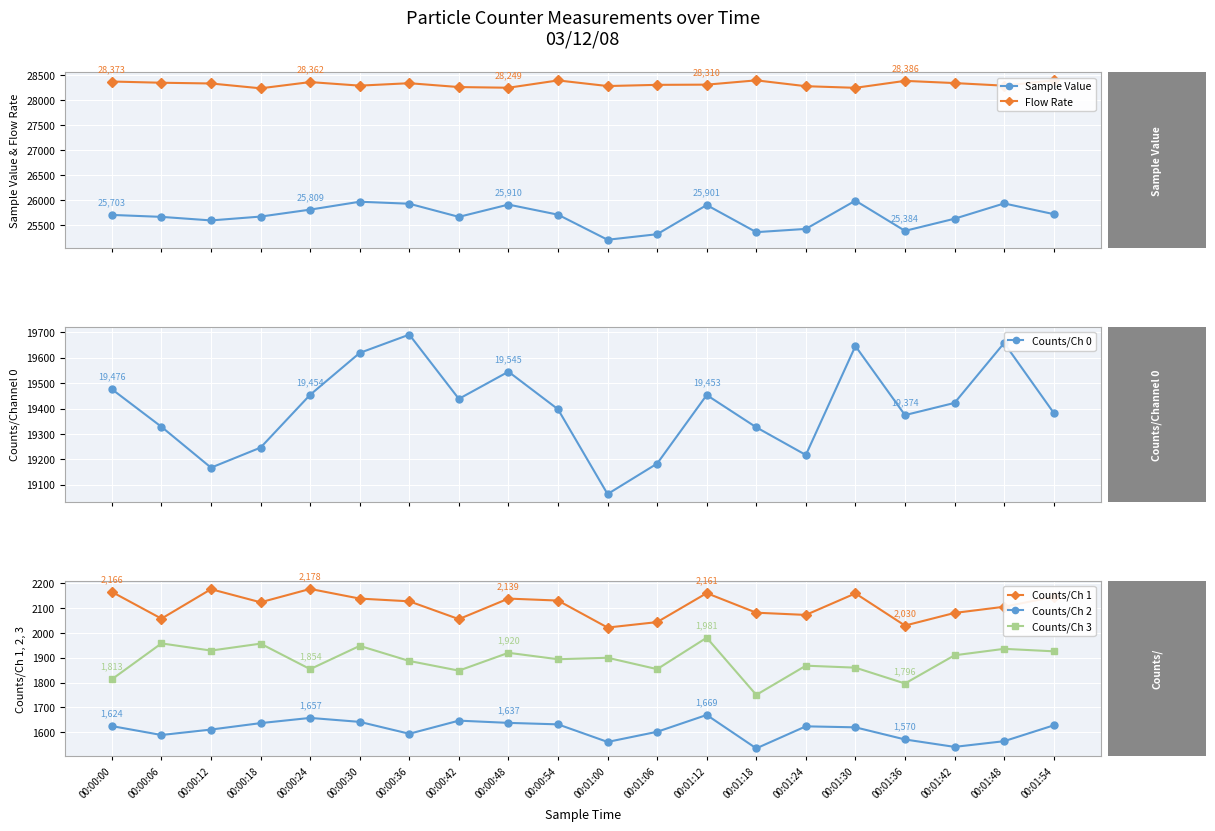

How many data points in Flow Rate are above 28333?

10